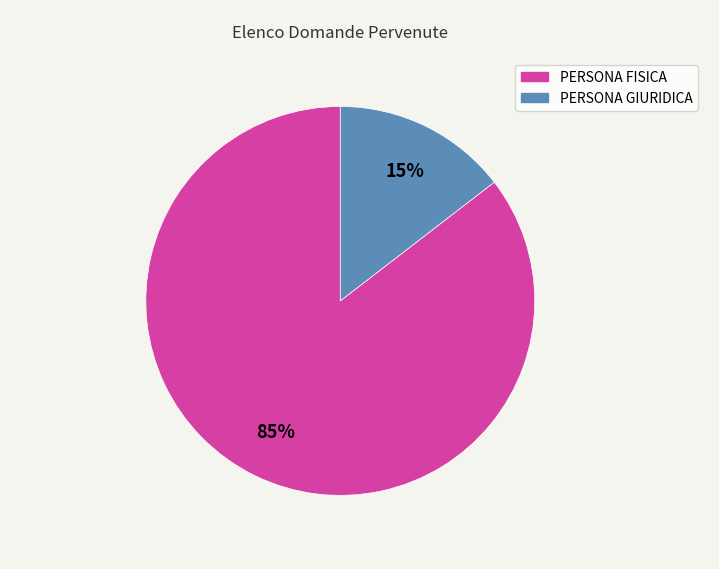

Is it true that PERSONA FISICA is 98% of the pie?

False